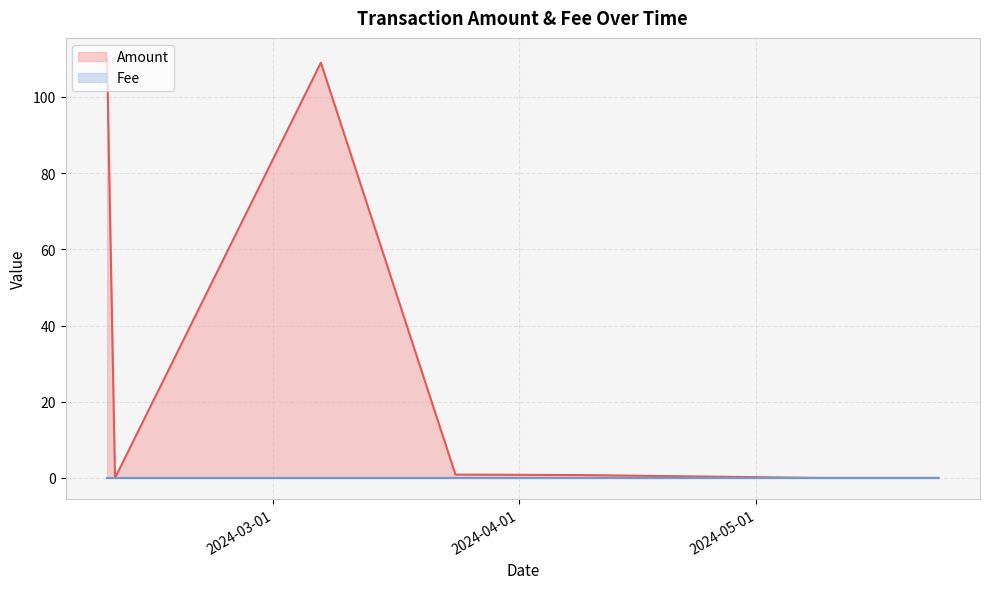

Between which two adjacent categories do Fee and Amount first intersect?

2024-02-09 and 2024-02-10